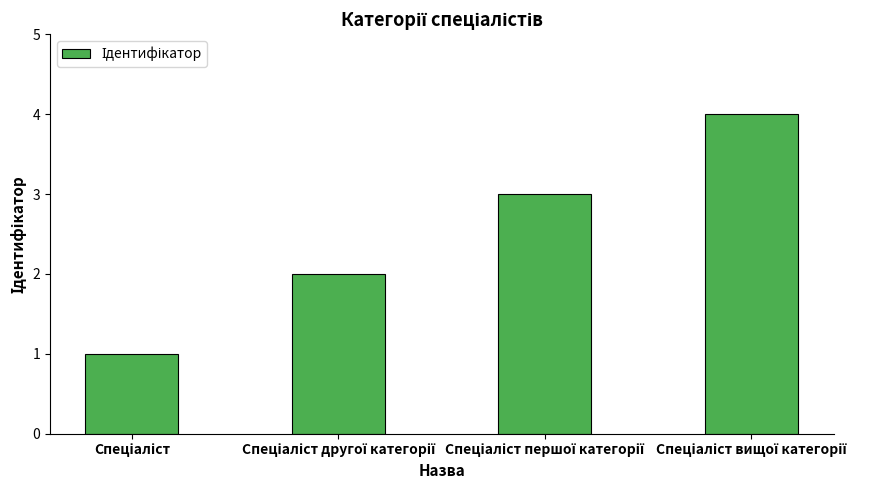

What is the difference between the maximum and minimum values?

3